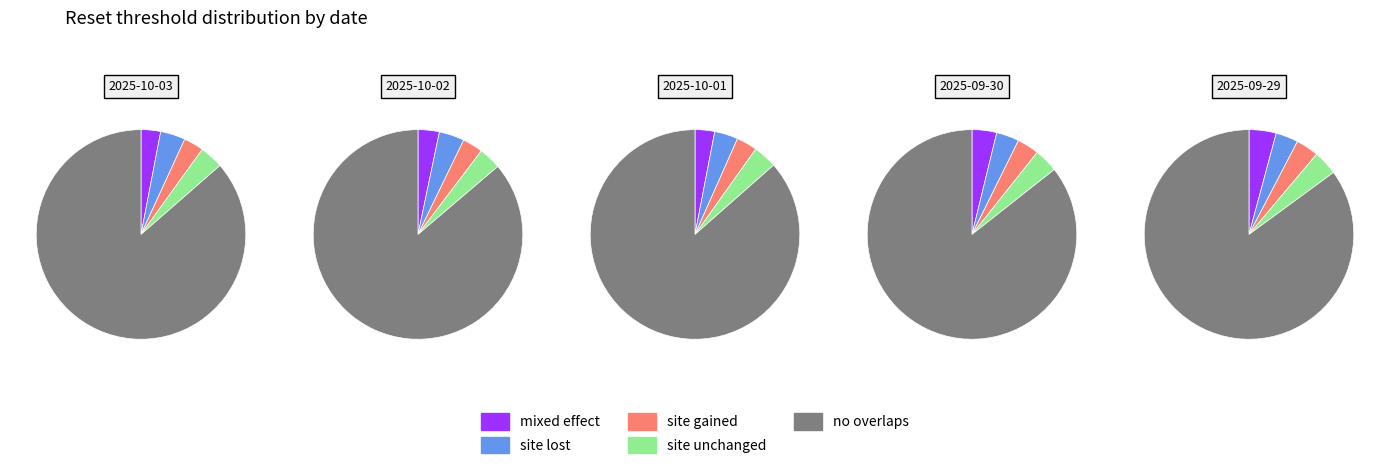

What portion of the pie excludes 2025-10-02?

80.8%